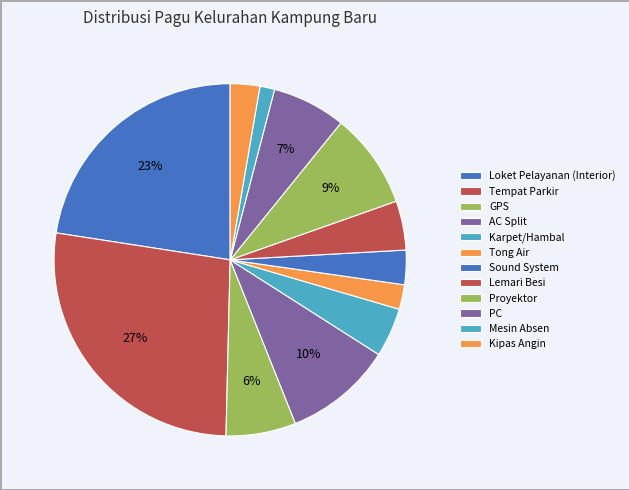

Is the sum of Lemari Besi and Kipas Angin greater than half?

No